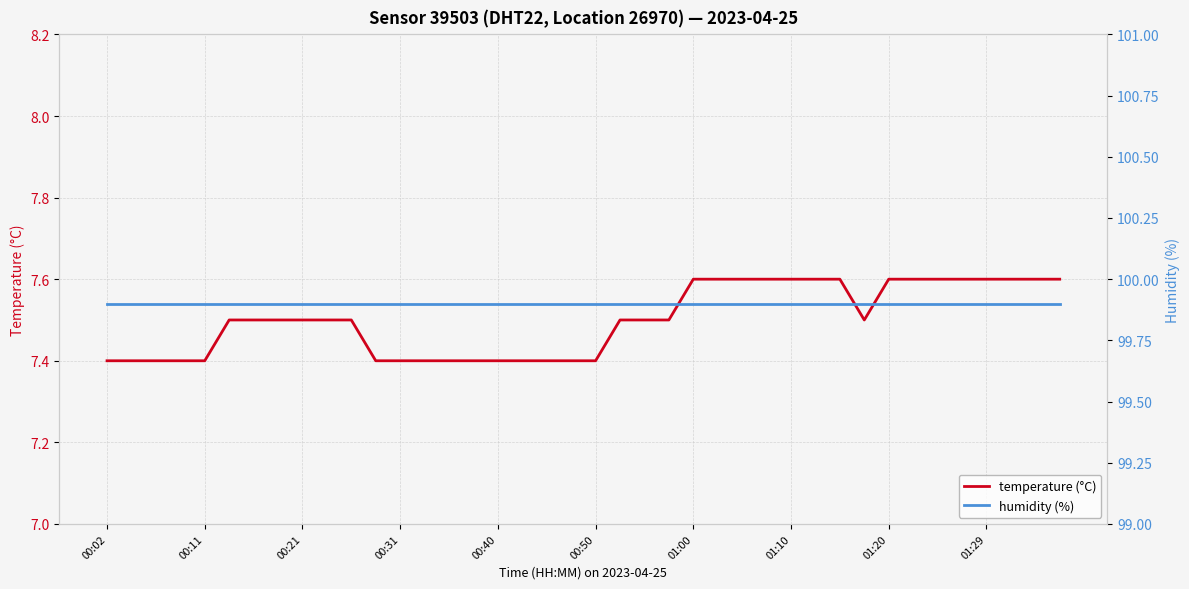

What is the maximum value for temperature (°C)?

7.6